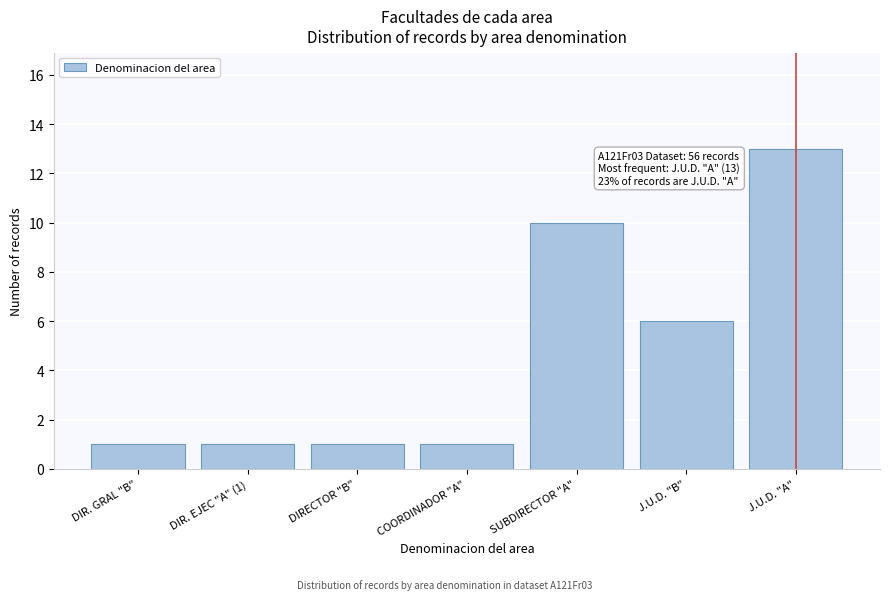

Reading left to right, extract all data points from this chart.

DIR. GRAL "B"=1	DIR. EJEC "A" (1)=1	DIRECTOR "B"=1	COORDINADOR "A"=1	SUBDIRECTOR "A"=10	J.U.D. "B"=6	J.U.D. "A"=13